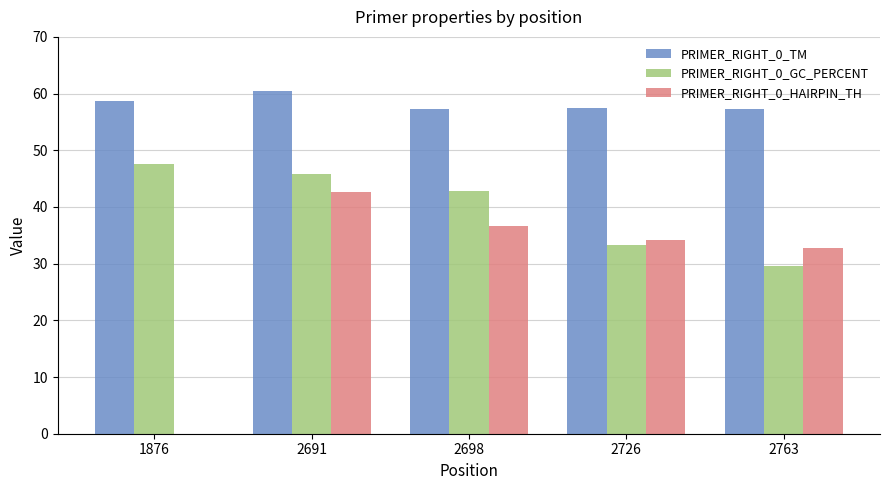

How many groups of bars are there?

5